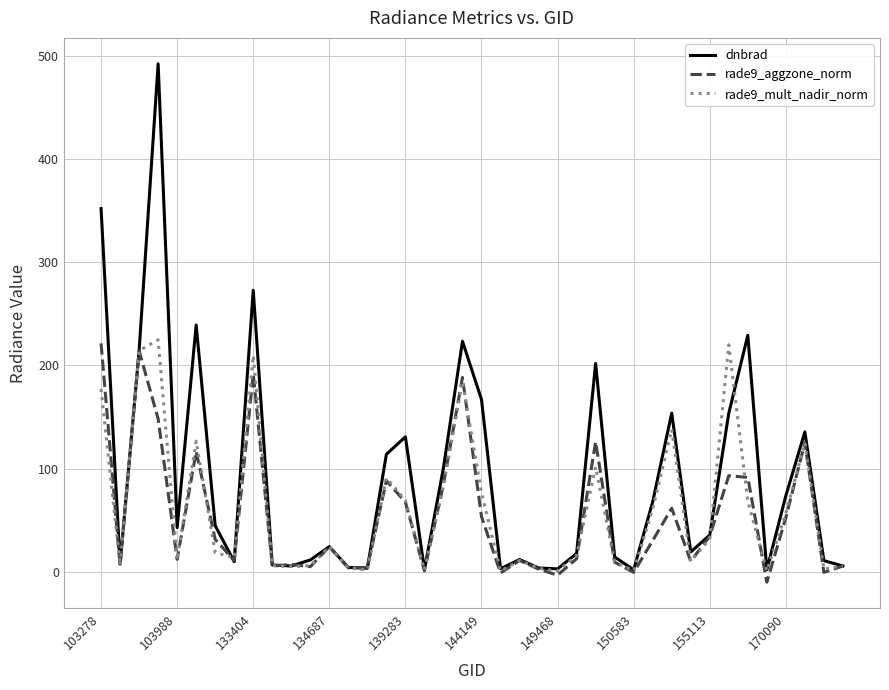

Which series has the widest spread of values?

dnbrad